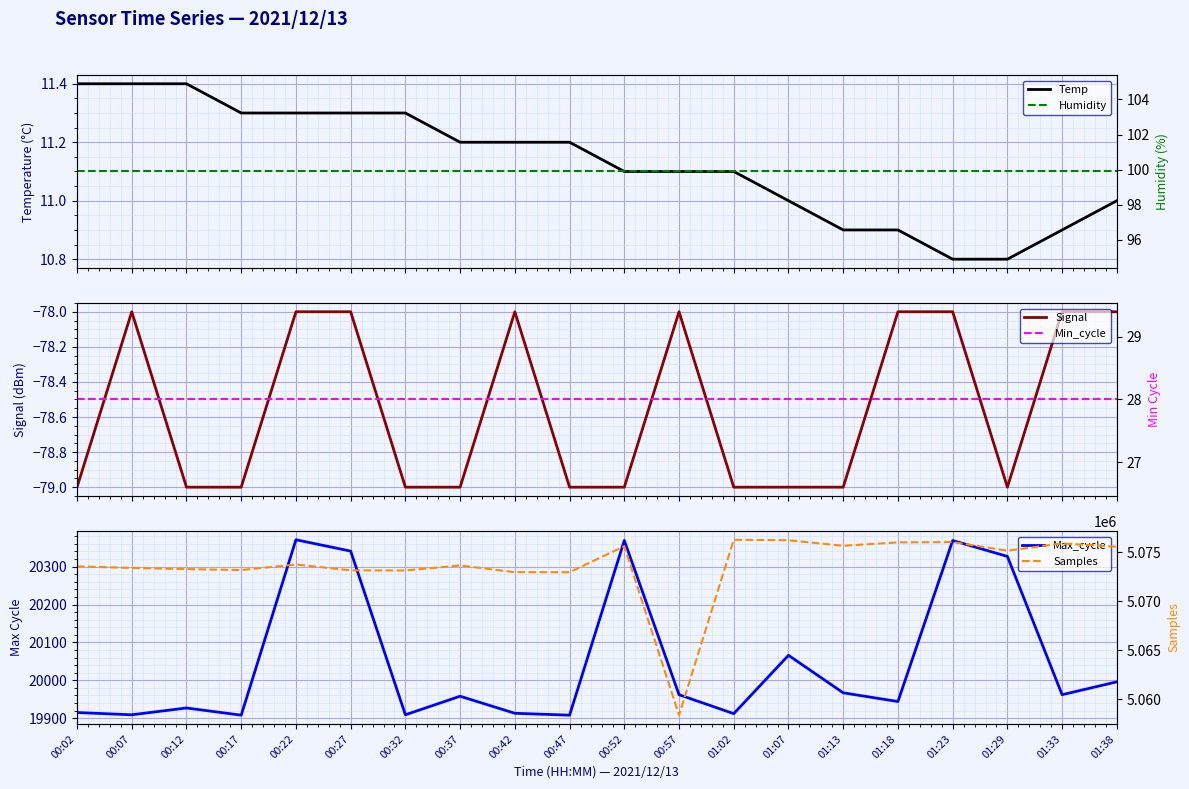

How many data points in Temp are less than 11?

5